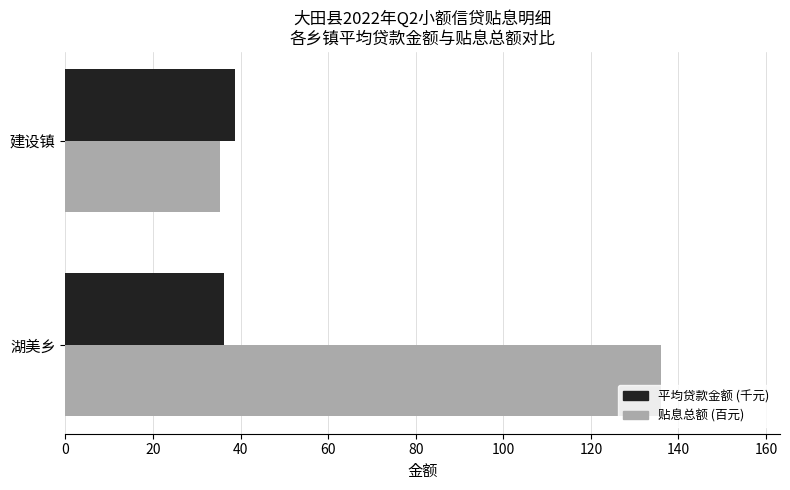

Which series has the largest total across all categories?

贴息总额 (百元)